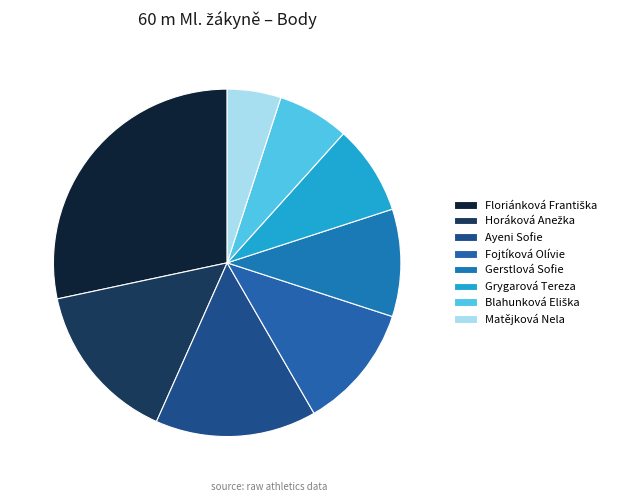

How many slices are in this pie chart?

8